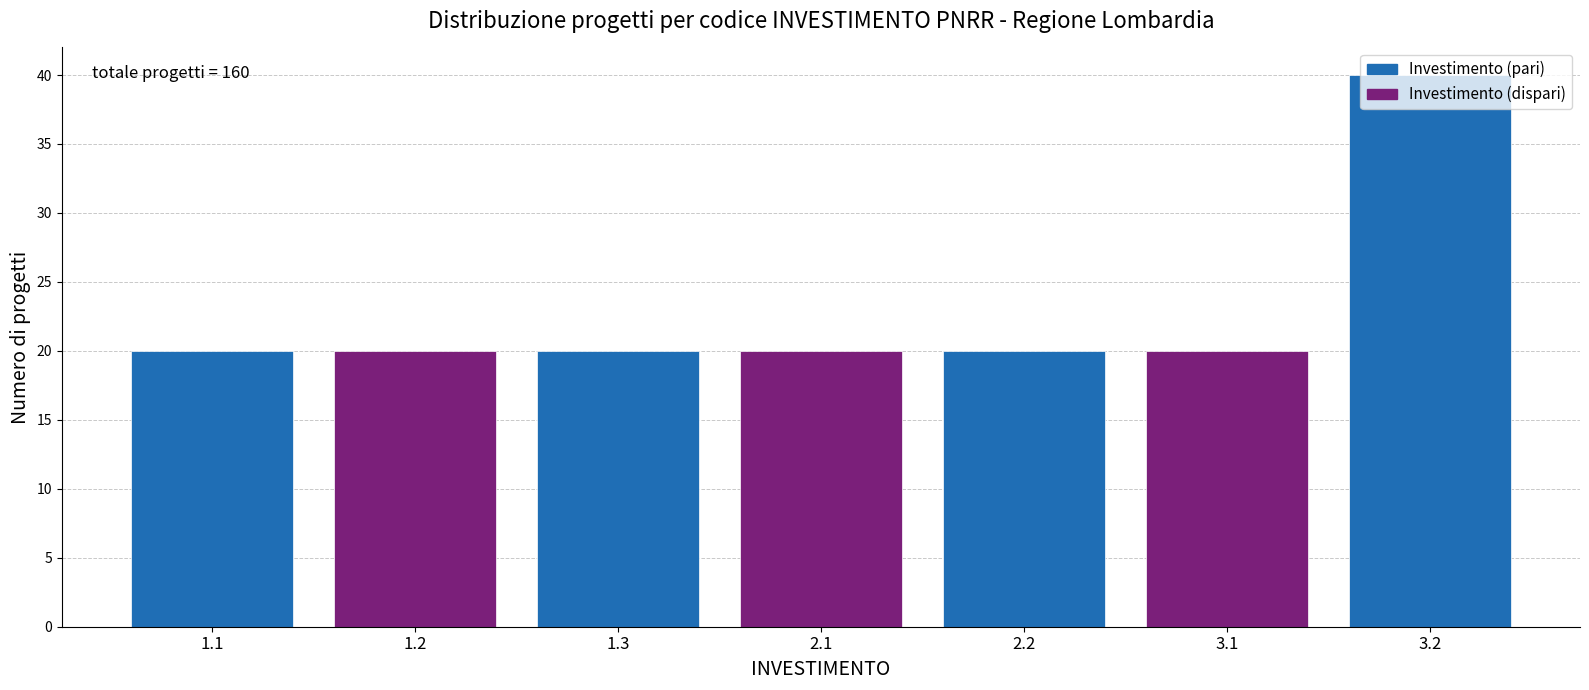

What is the ratio of the value at 1.2 to the value at 3.1?

1.0